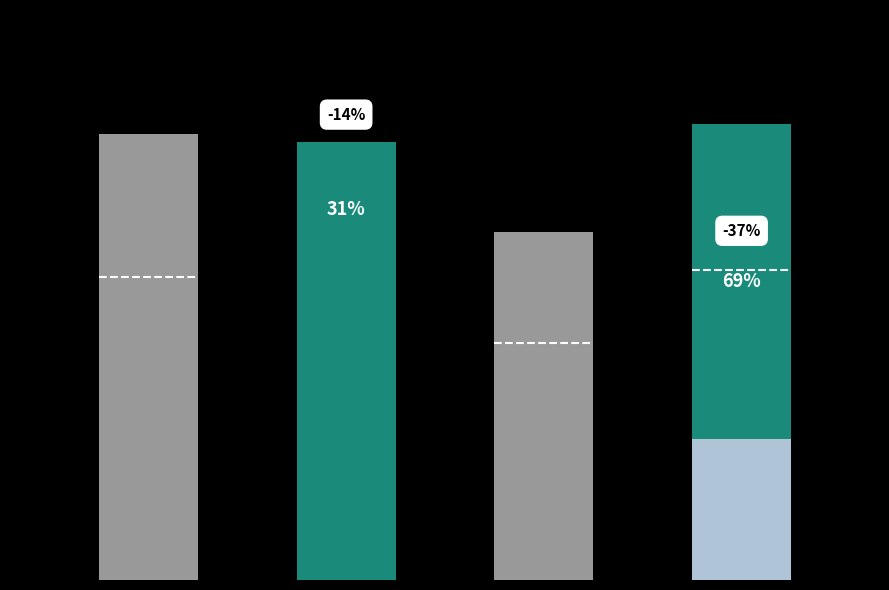

Count the number of data series in this chart.

1